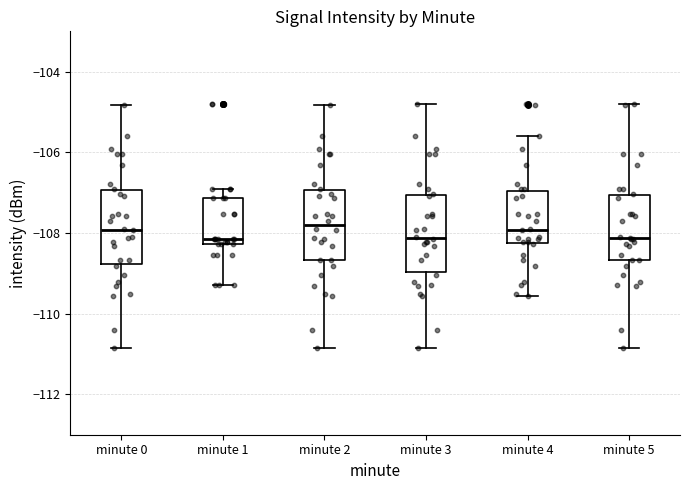

Where does the median line of the box for minute 5 sit on the y-axis? The values are not printed on the chart, so give them approximately, as read against the axis.

-108.2